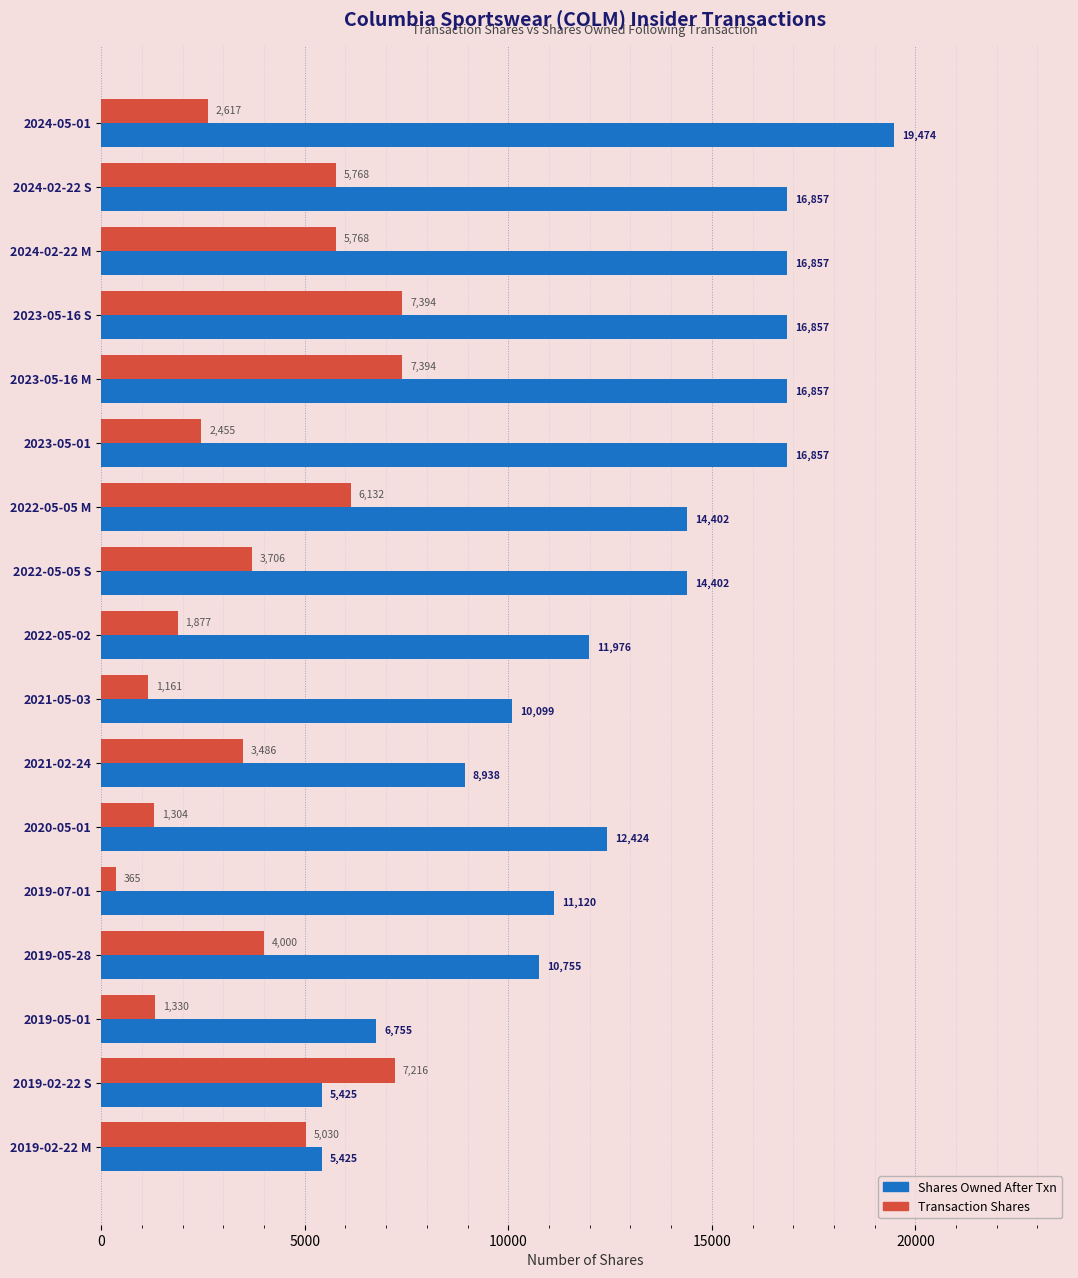

What is the difference between the highest and lowest values at 2023-05-01?

14402